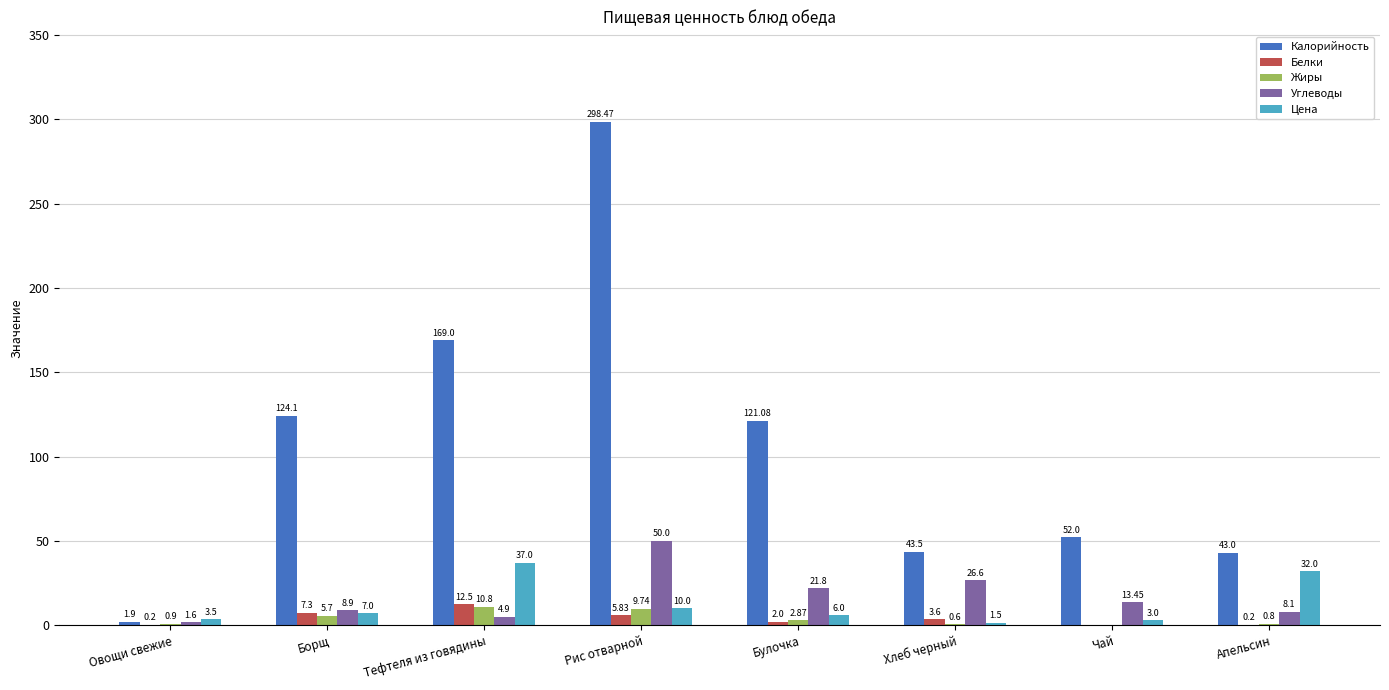

True or false: Калорийность has a value of 42.3 at Борщ.

False